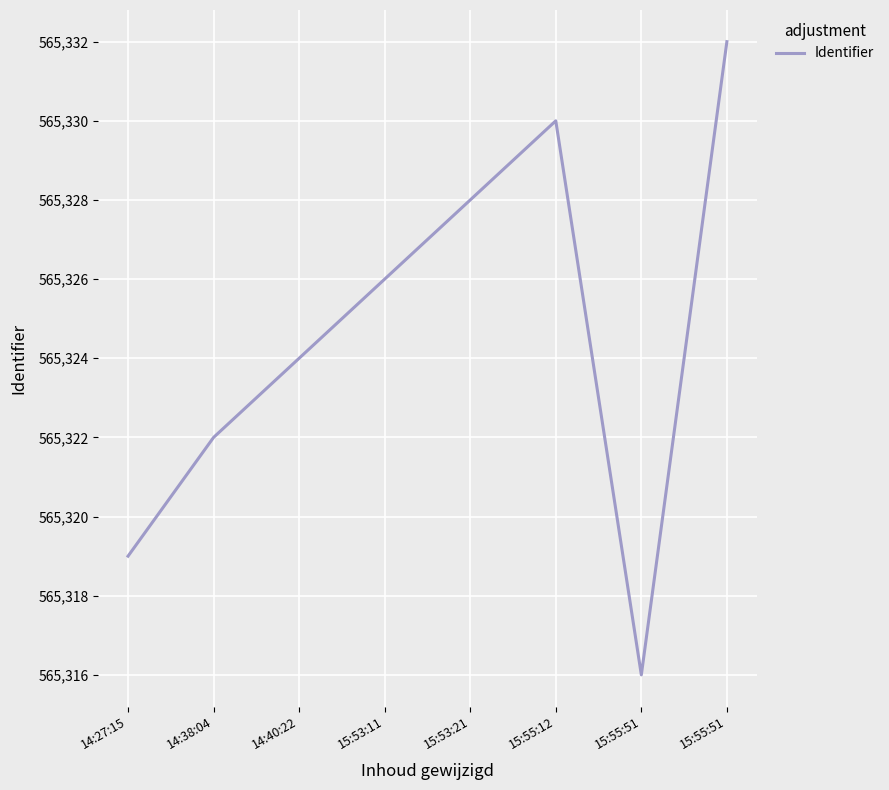

Does the chart have visible grid lines?

Yes